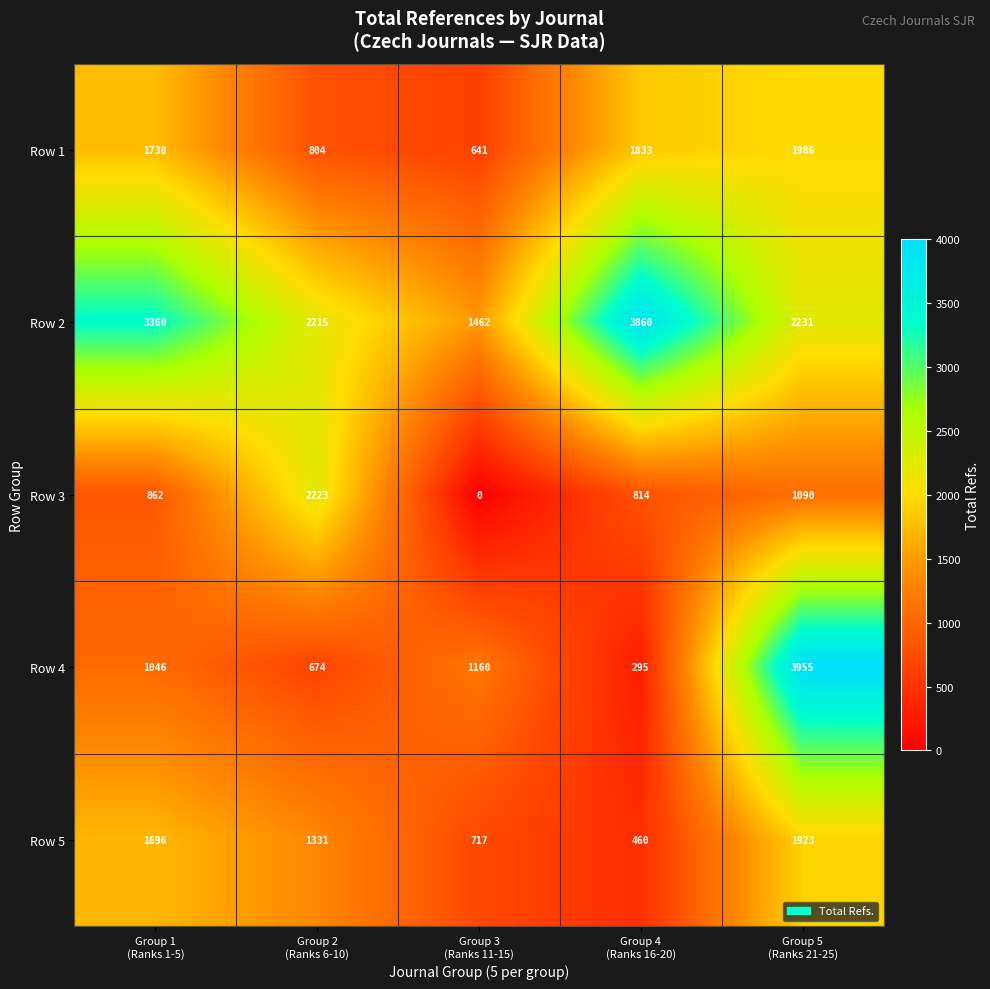

At Group 5
(Ranks 21-25), list the series in order from smallest to largest.

Row 3, Row 5, Row 1, Row 2, Row 4